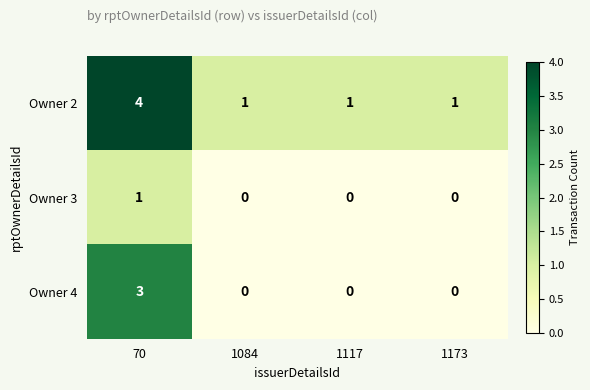

How many series are shown in this chart?

3